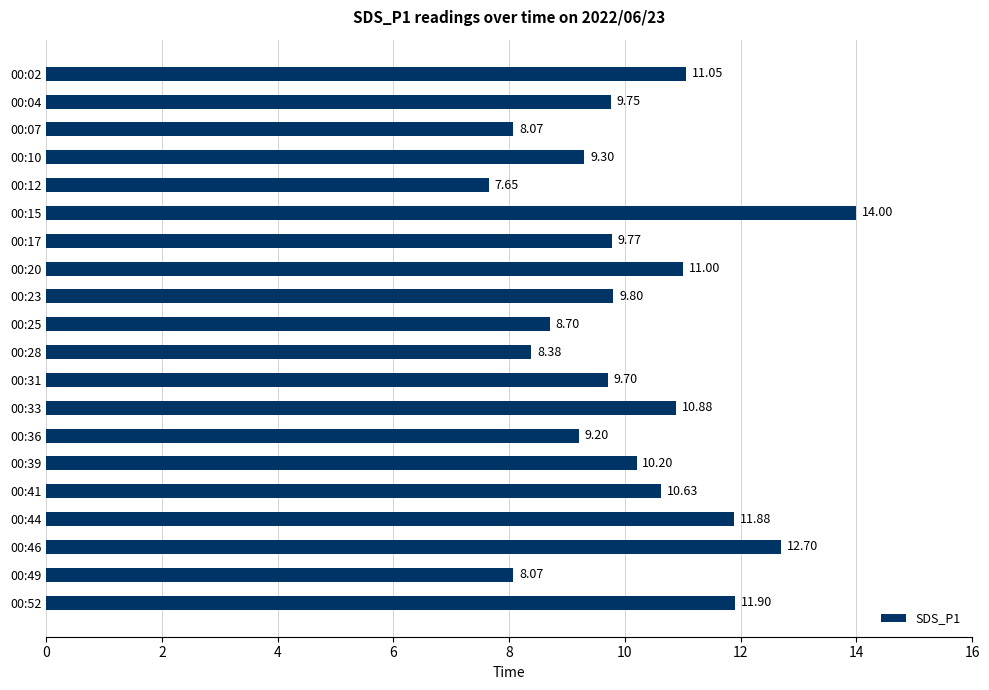

What is the sum of the values at 00:15 and 00:17?

23.8